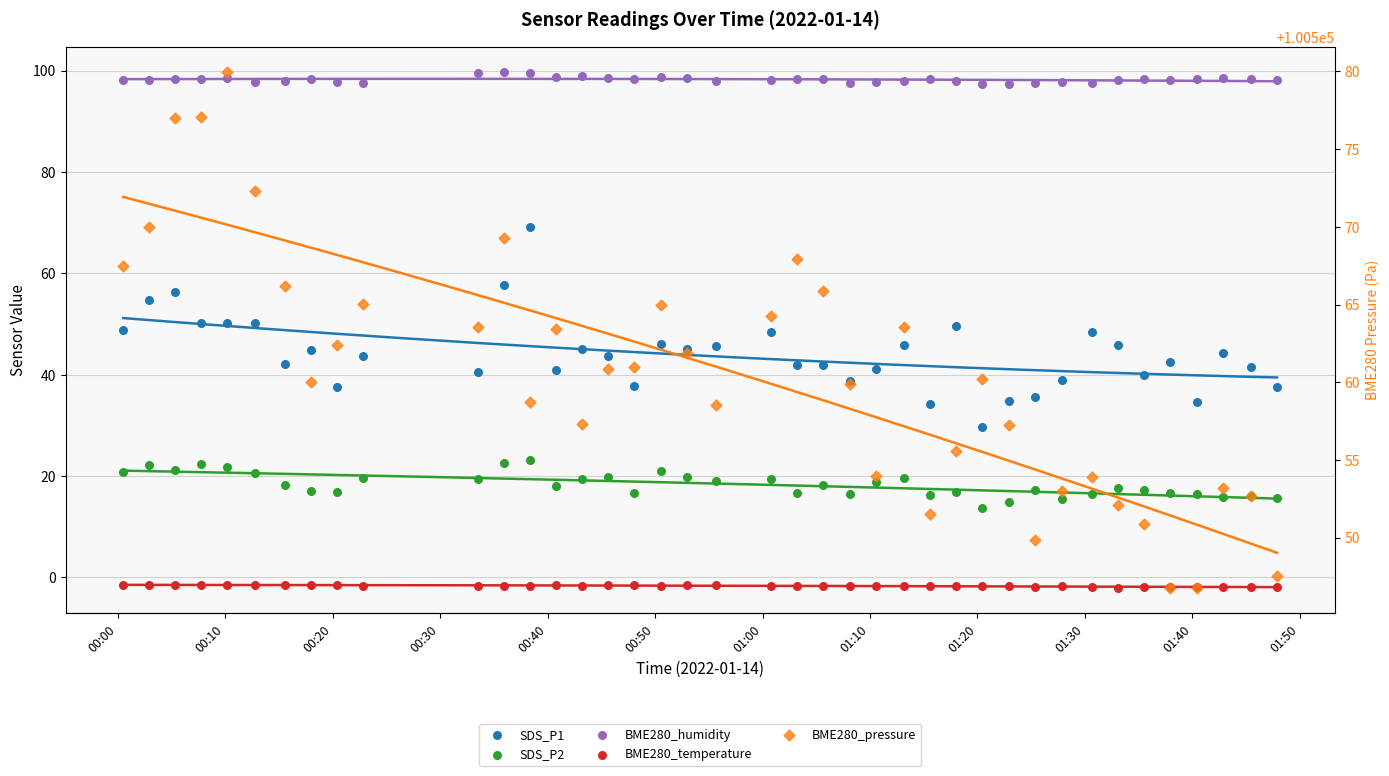

What are all the series names shown in the legend?

SDS_P1, SDS_P2, BME280_humidity, BME280_temperature, BME280_pressure